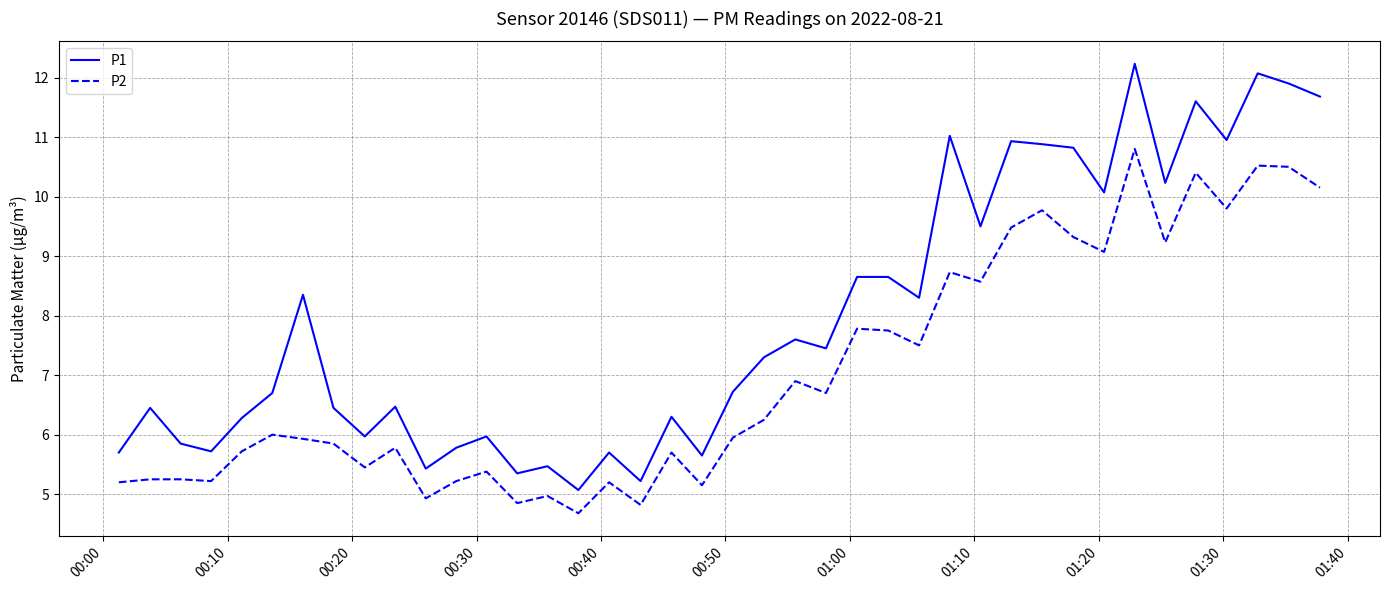

Rank the series by their average value, from lowest to highest.

P2, P1